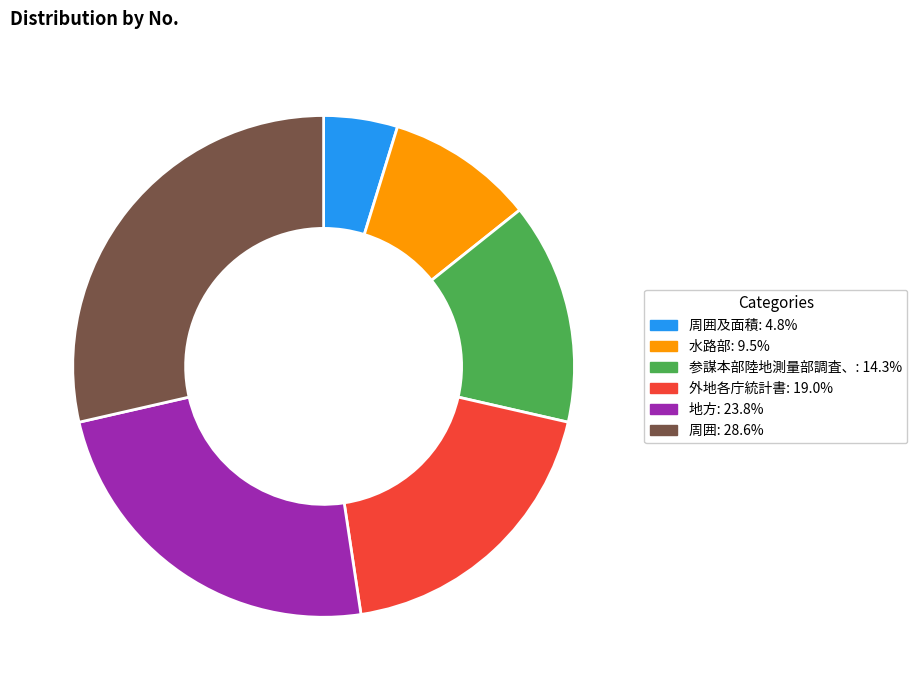

Does 周囲: 28.6% account for over 50% of the chart?

No